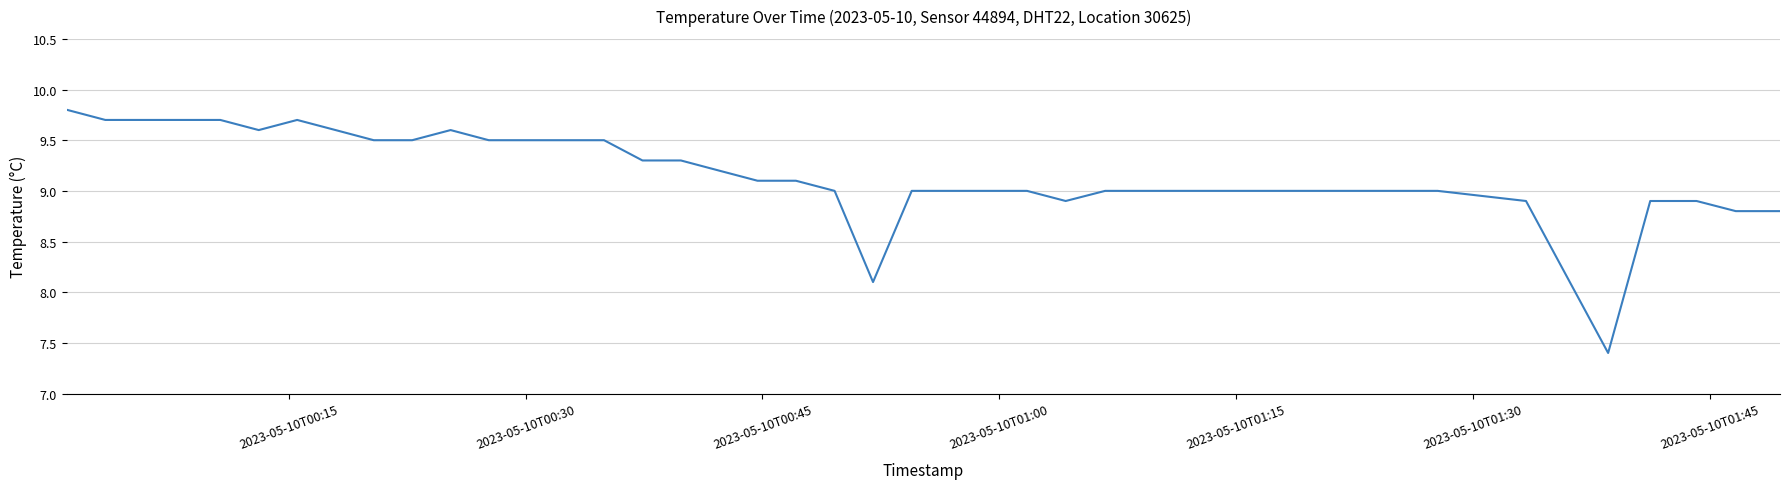

What is the smallest value displayed?

7.4